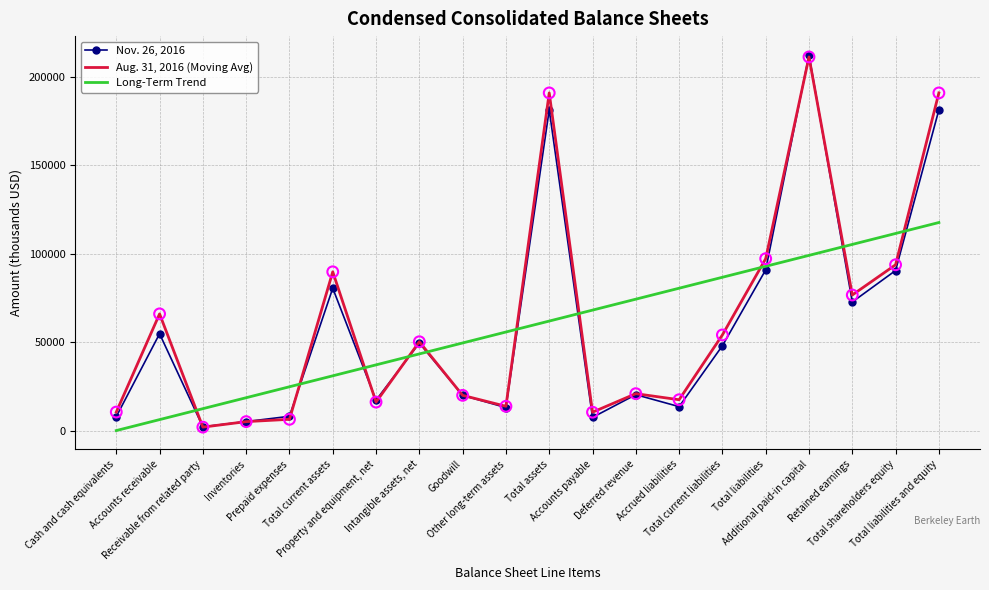

What is the greatest value displayed?

212368.0